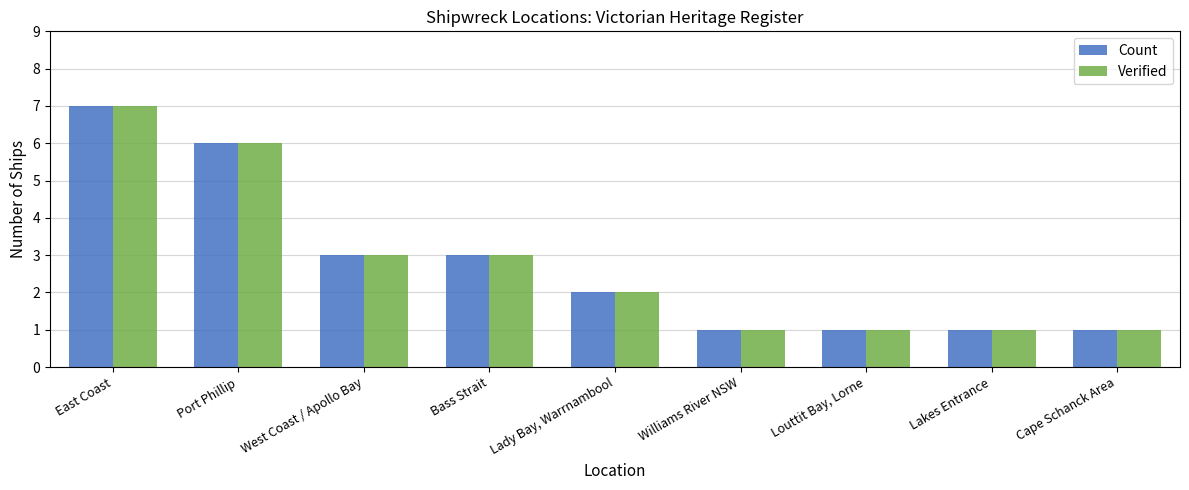

Is it true that Count equals 1 at Louttit Bay, Lorne?

True